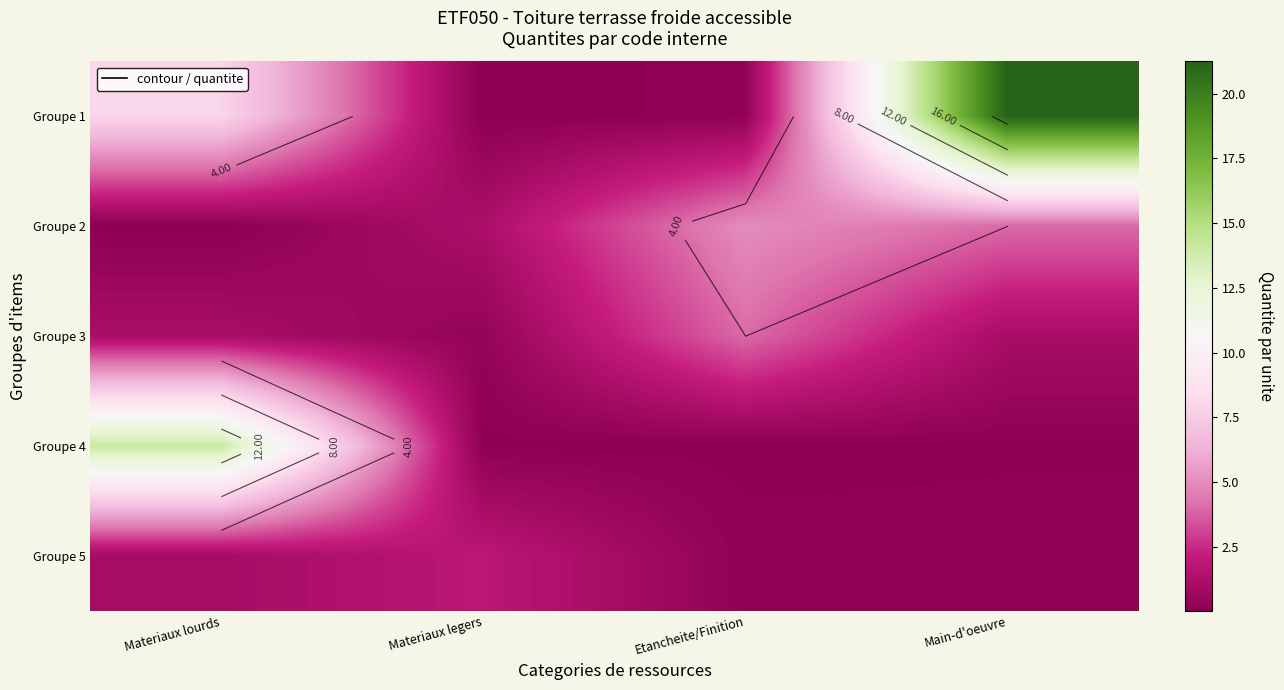

What is the maximum value shown in the chart?

21.2